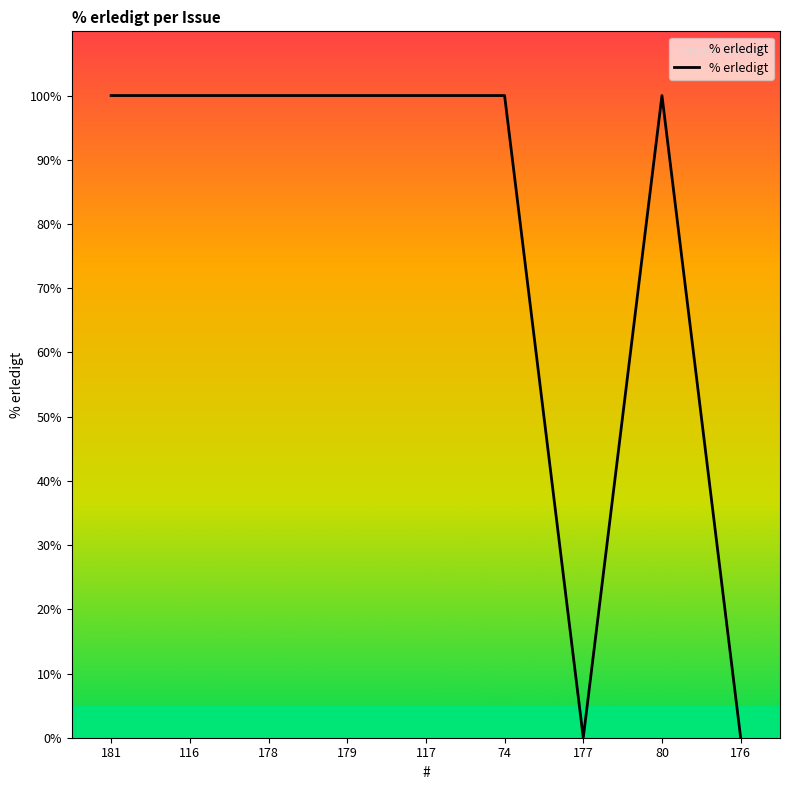

What position from the right is 74?

4